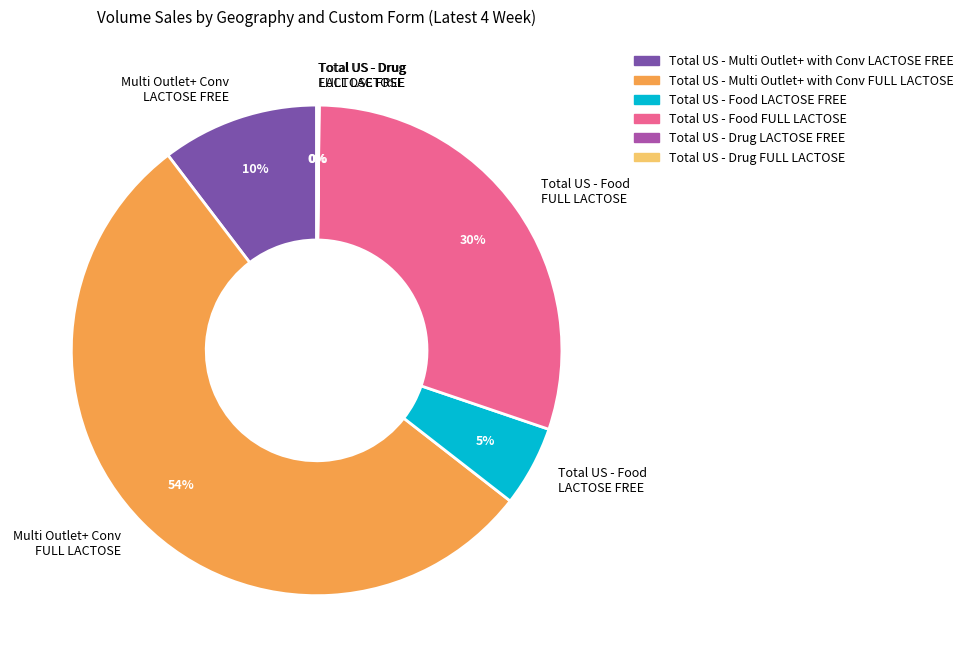

What is the majority slice?

Multi Outlet+ Conv FULL LACTOSE